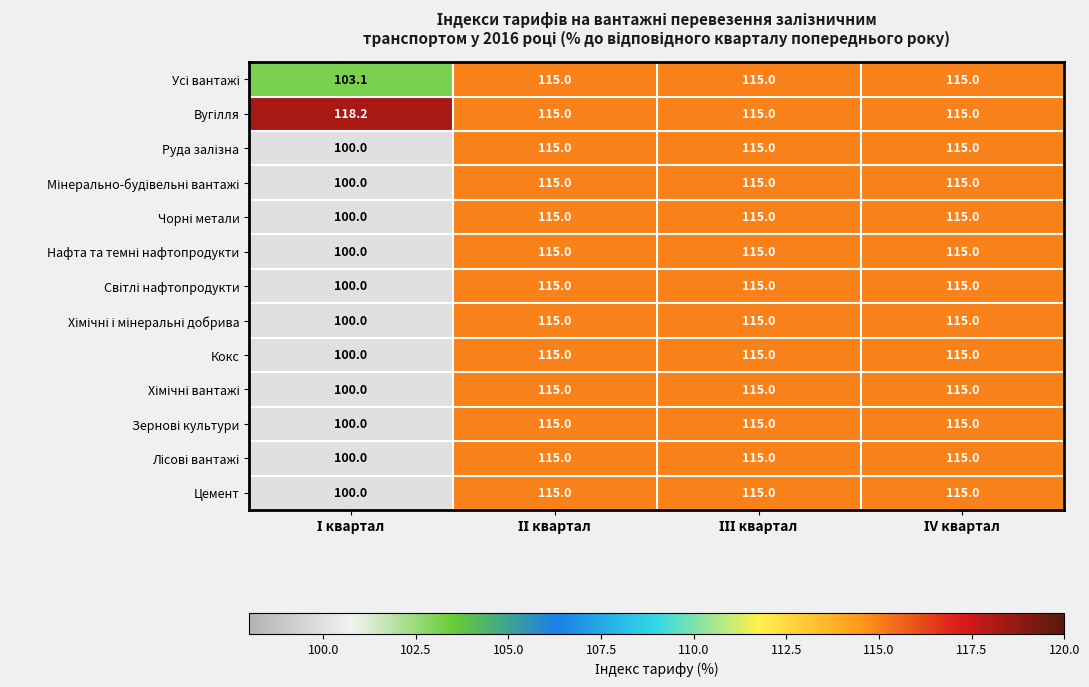

What is the highest value of the Кокс series?

115.0